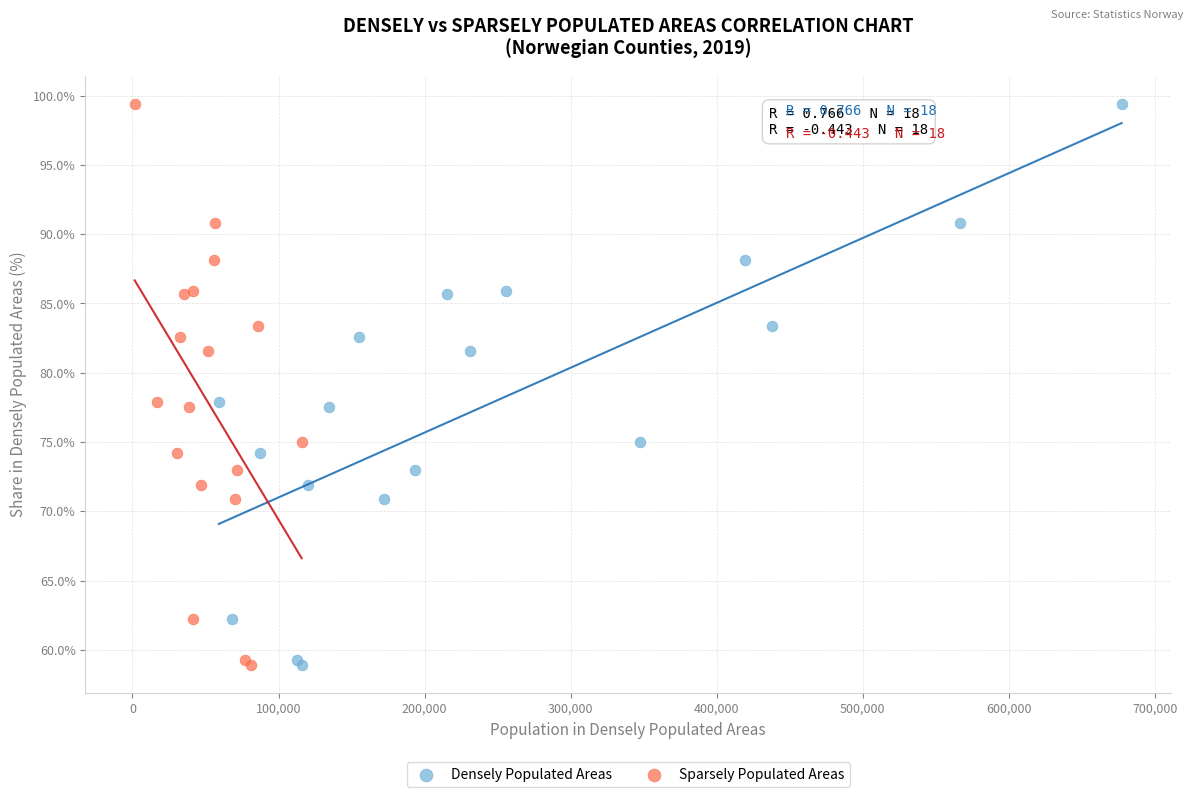

What are all the series names shown in the legend?

Densely Populated Areas, Sparsely Populated Areas